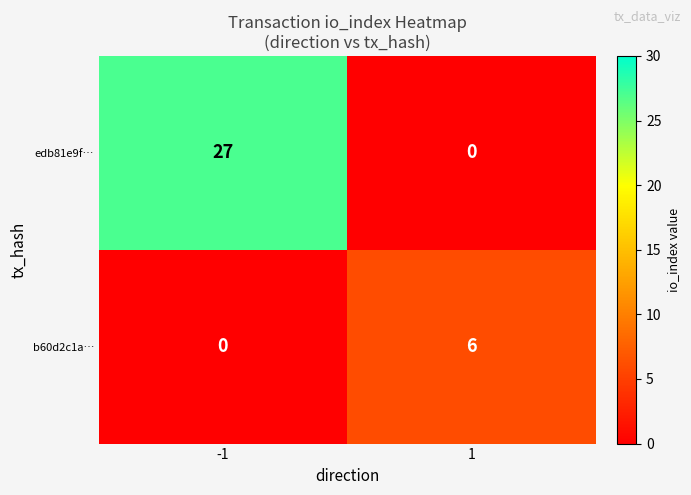

What is the maximum value shown in the chart?

27